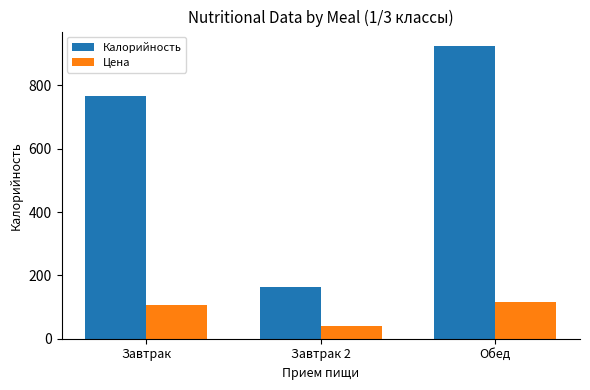

What is the approximate value of Калорийность at Завтрак?

766.1